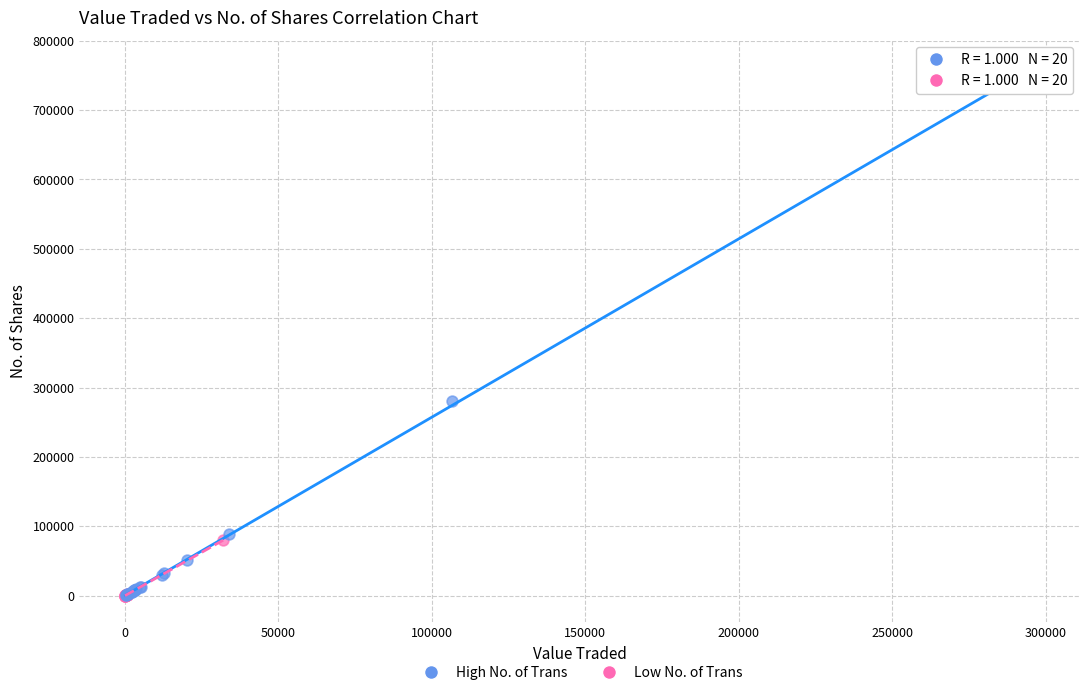

Which series contains the highest Y value?

High No. of Trans